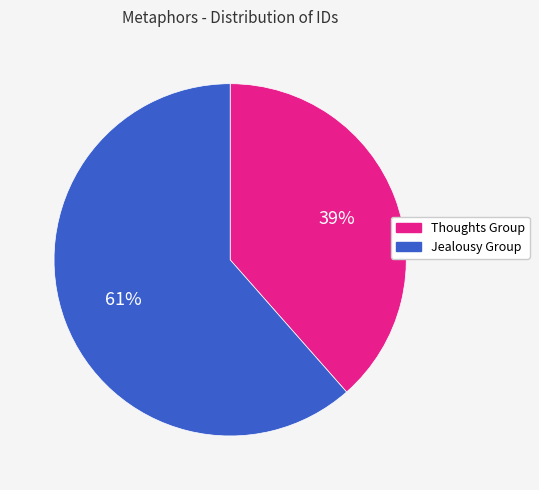

Is there any slice that represents more than half of the pie?

Yes